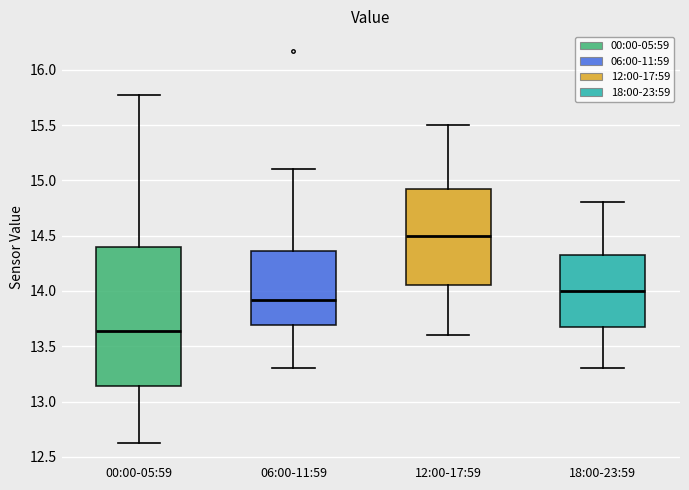

Which box's median line is the lowest?

00:00-05:59